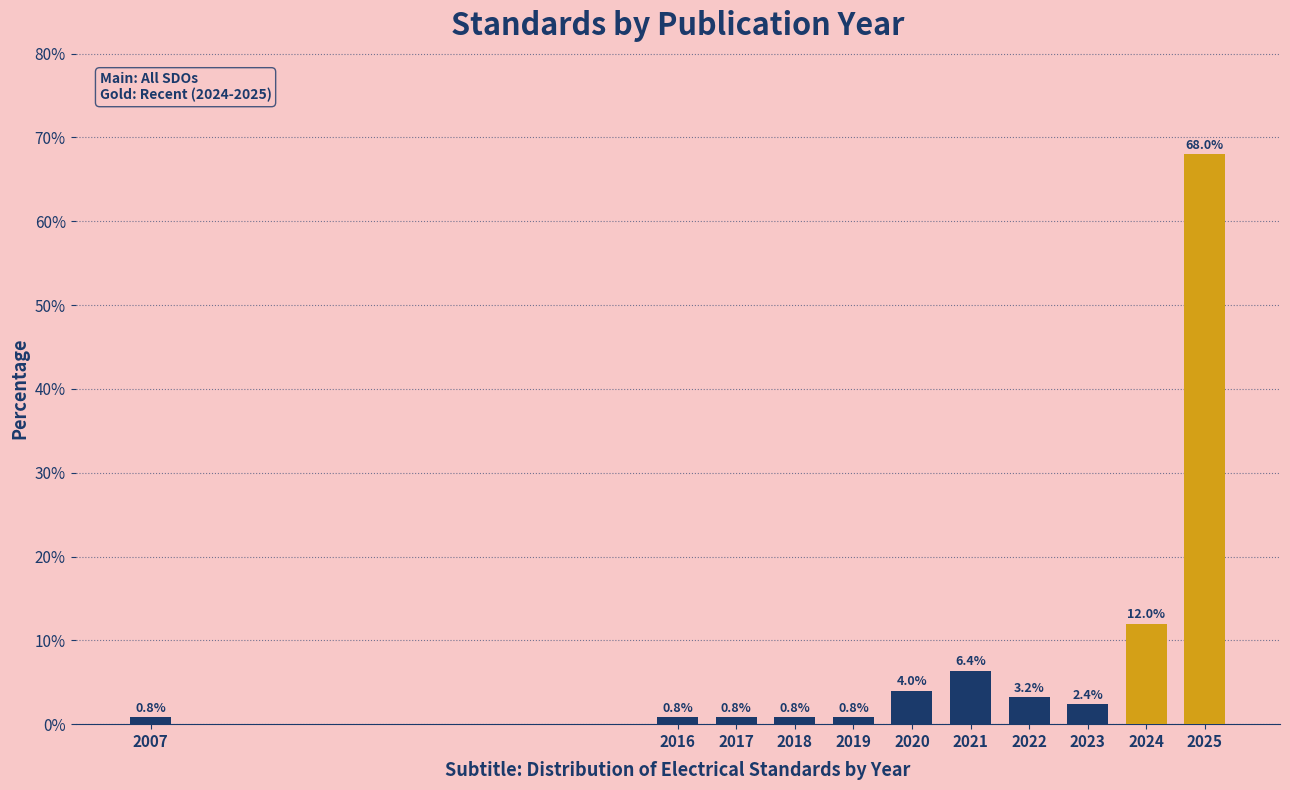

Reading left to right, what are all the values shown in this chart?

0.8	0.8	0.8	0.8	0.8	4.0	6.4	3.2	2.4	12.0	68.0